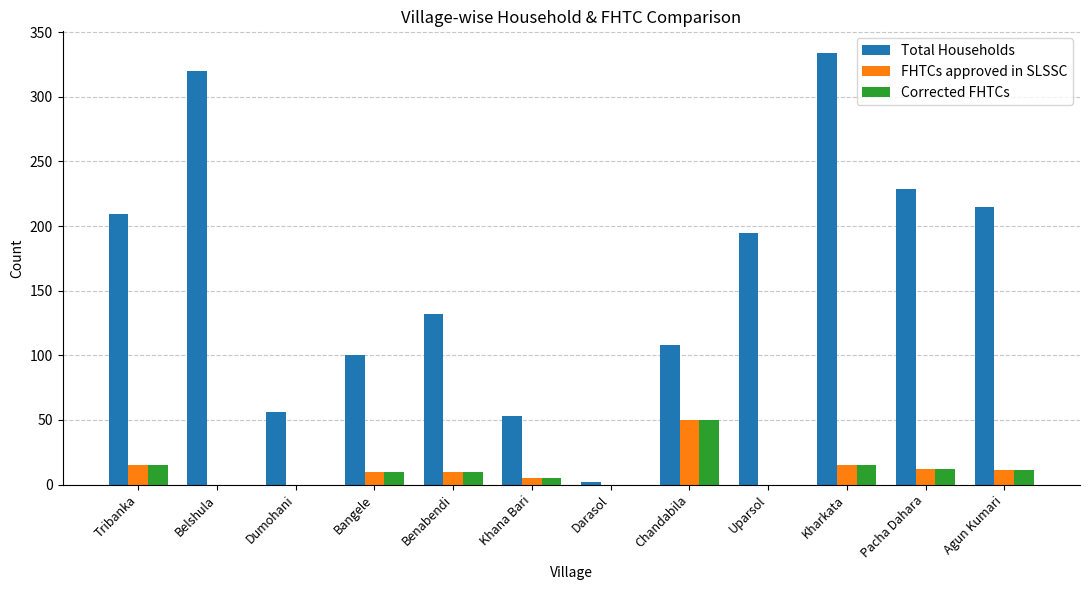

What is the maximum value for Corrected FHTCs?

50